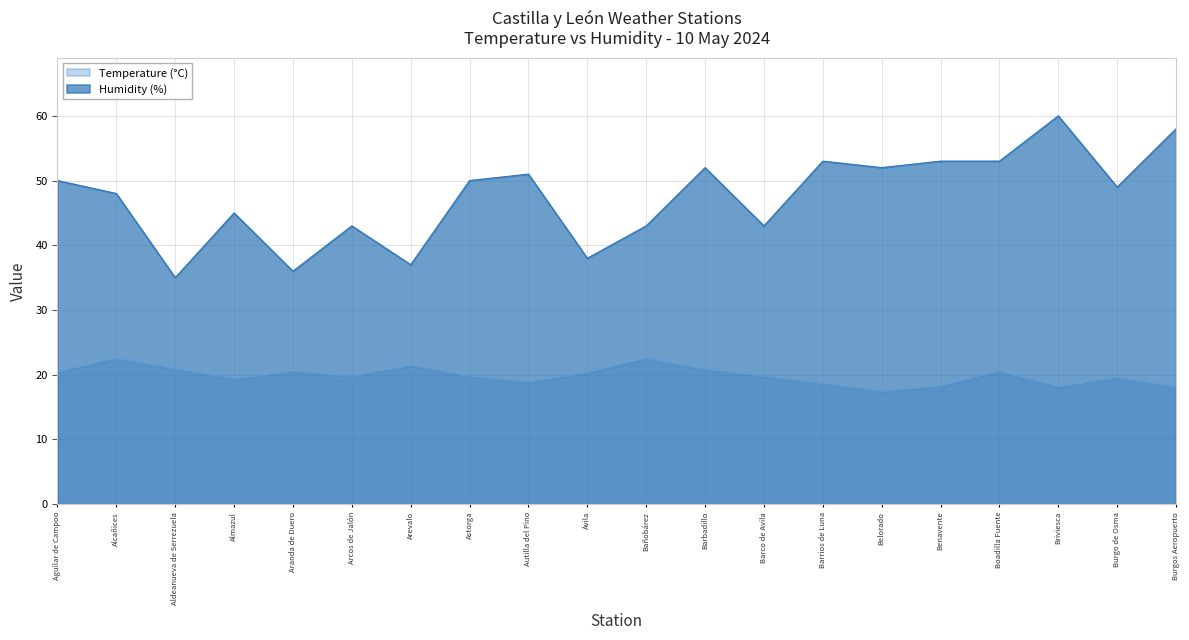

What is the sum of all Humidity (%) values?

949.0